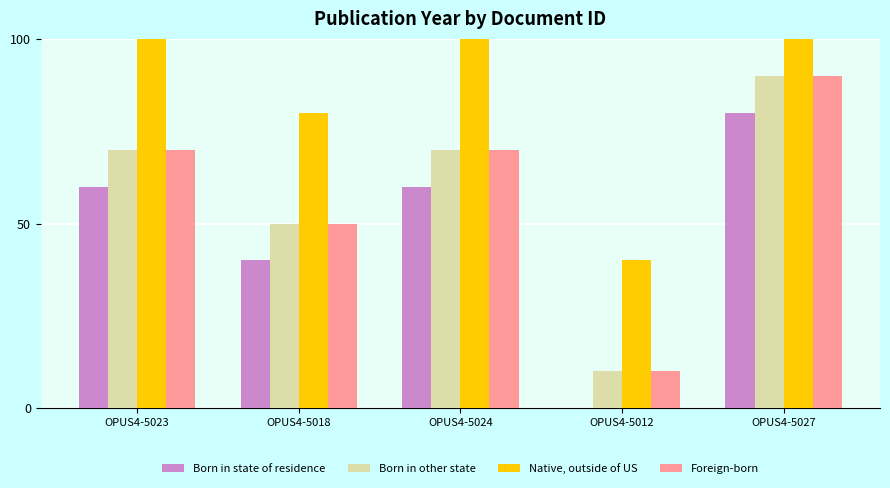

Reading left to right, transcribe all the data shown in this chart.

Born in state of residence: OPUS4-5023=60	OPUS4-5018=40	OPUS4-5024=60	OPUS4-5012=0	OPUS4-5027=80
Born in other state: OPUS4-5023=70	OPUS4-5018=50	OPUS4-5024=70	OPUS4-5012=10	OPUS4-5027=90
Native, outside of US: OPUS4-5023=100	OPUS4-5018=80	OPUS4-5024=100	OPUS4-5012=40	OPUS4-5027=120
Foreign-born: OPUS4-5023=70	OPUS4-5018=50	OPUS4-5024=70	OPUS4-5012=10	OPUS4-5027=90